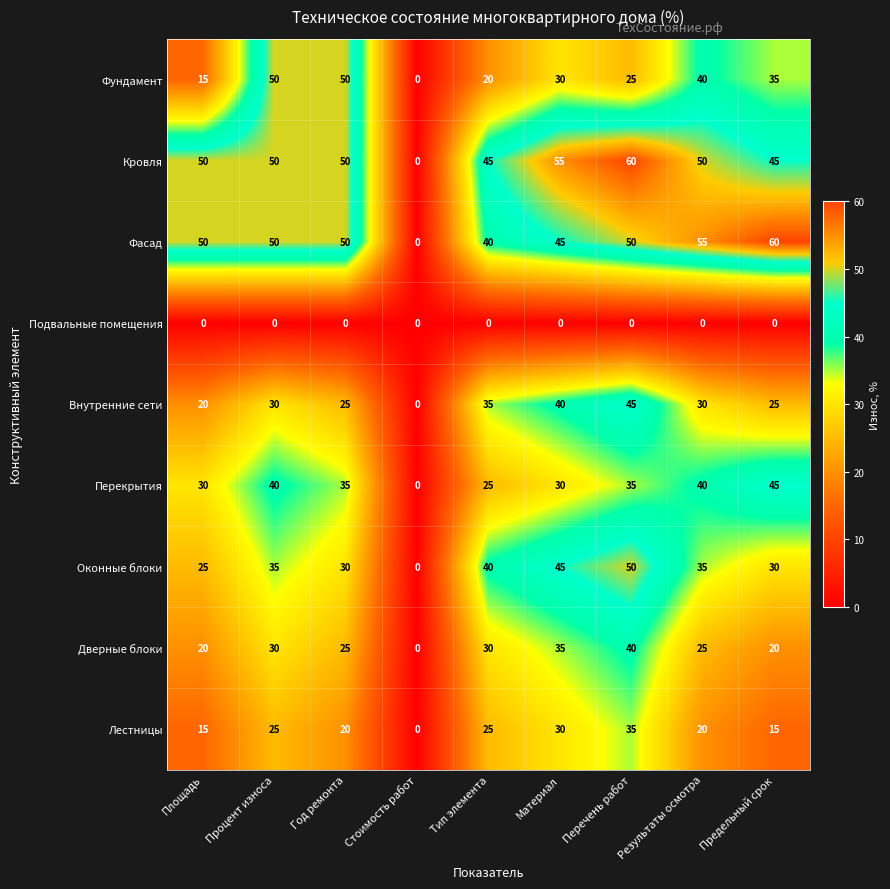

How many series are shown in this chart?

9